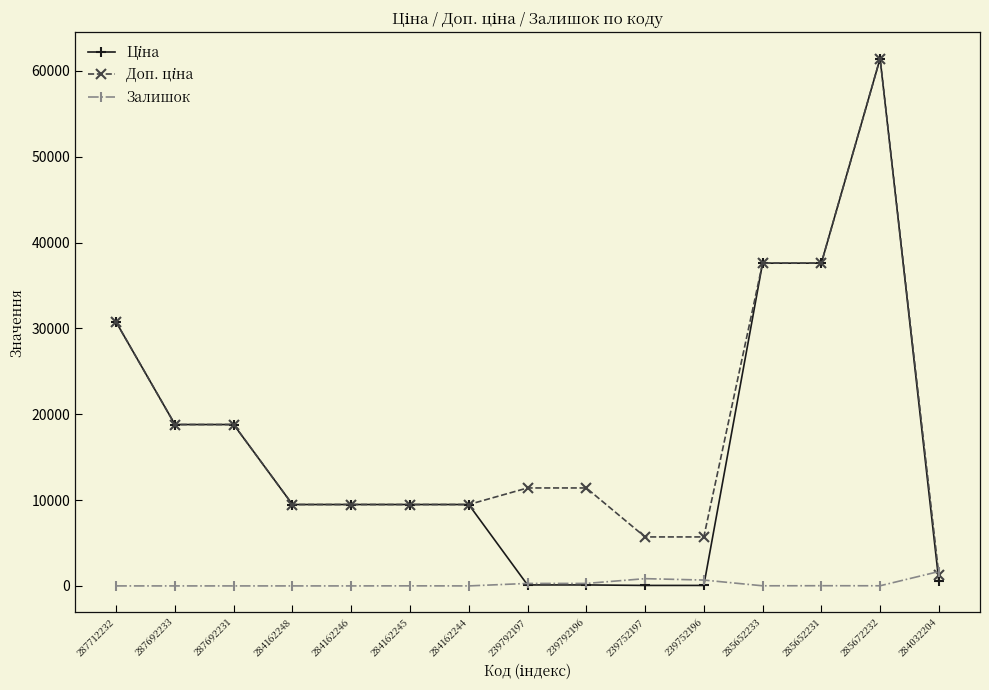

At which category does the chart reach its peak across all series?

285672232